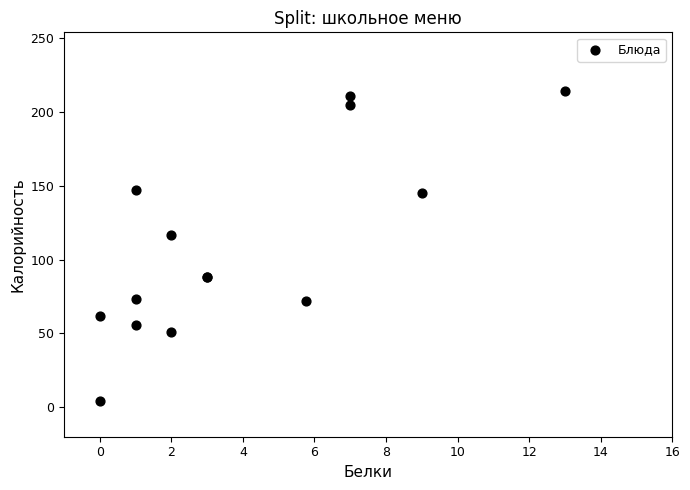

What Y value in the scatter plot is closest to 109?

117.0